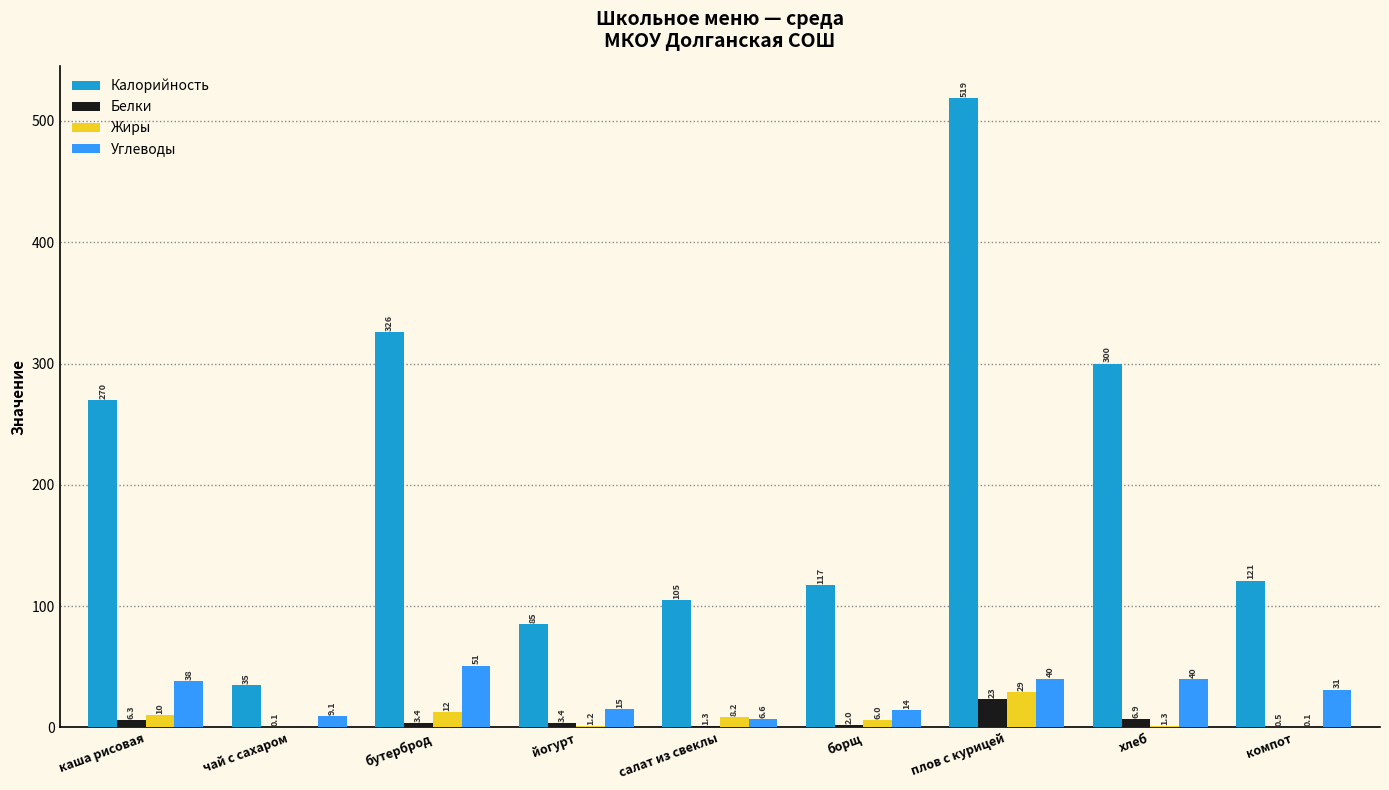

Which series has the largest total across all categories?

Калорийность